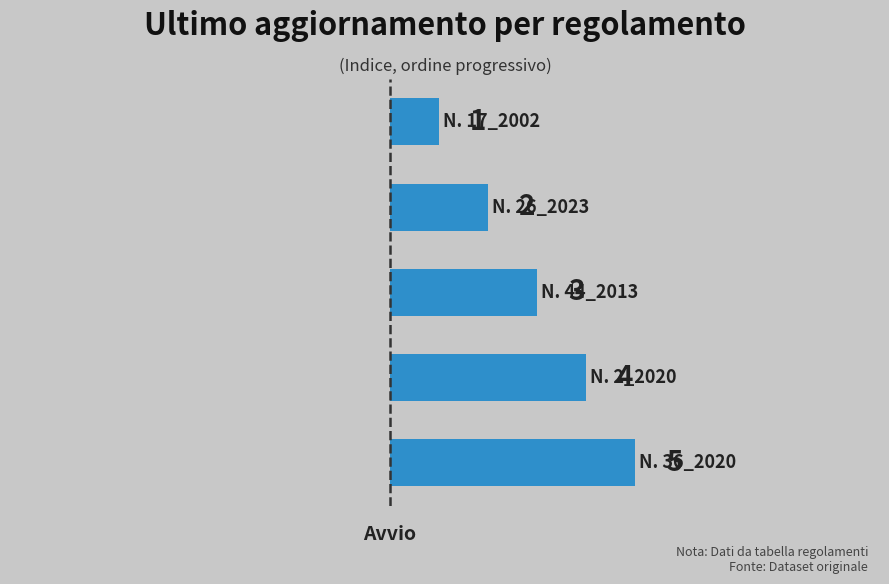

What is the greatest value displayed?

5